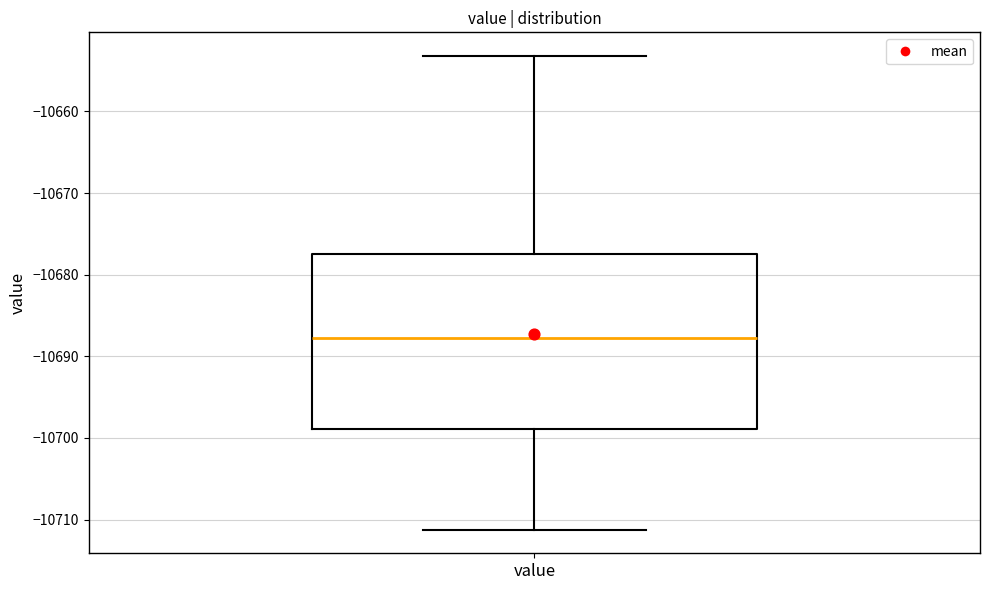

Transcribe this box plot: give where the median line is, the range the box spans, and where the two whiskers end, as read against the y-axis. The values are not printed on the chart, so give them approximately, as read against the axis.

median -10688, box -10699 to -10677, whiskers -10711 to -10653